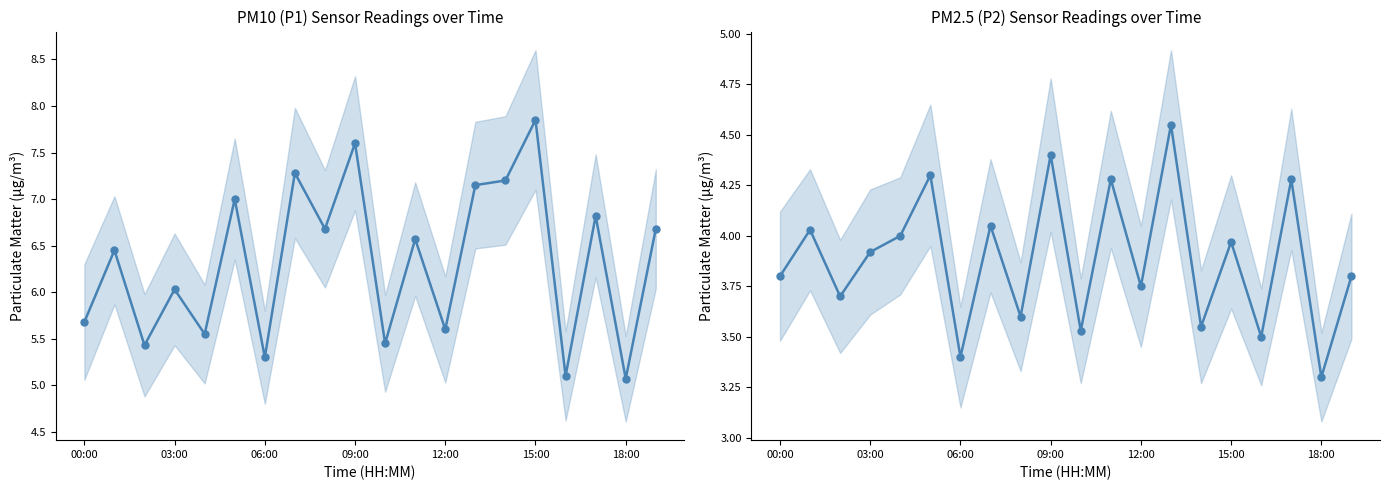

Which category has the highest value in the P2 series?

13